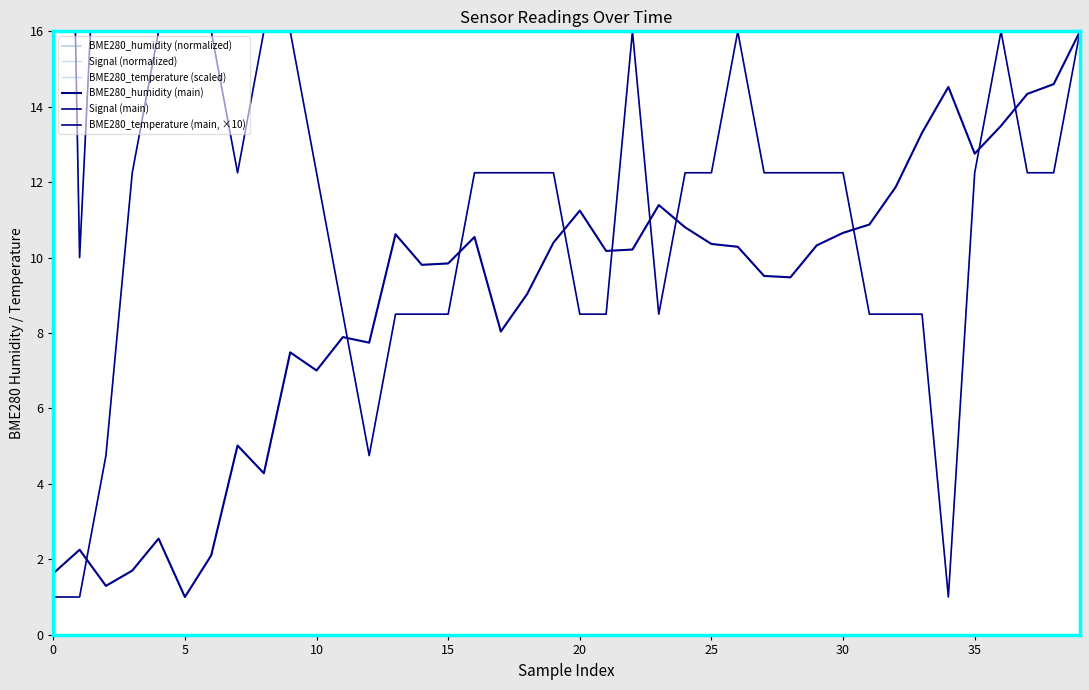

What is the difference between the maximum and minimum values in the Signal (normalized) series?

15.0